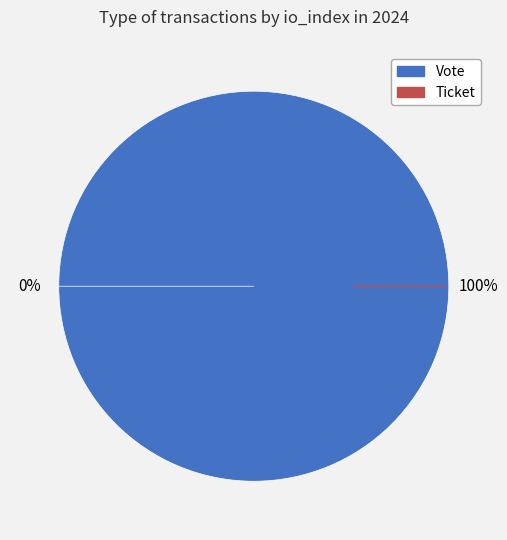

Rank the categories by value from highest to lowest.

Vote, Ticket